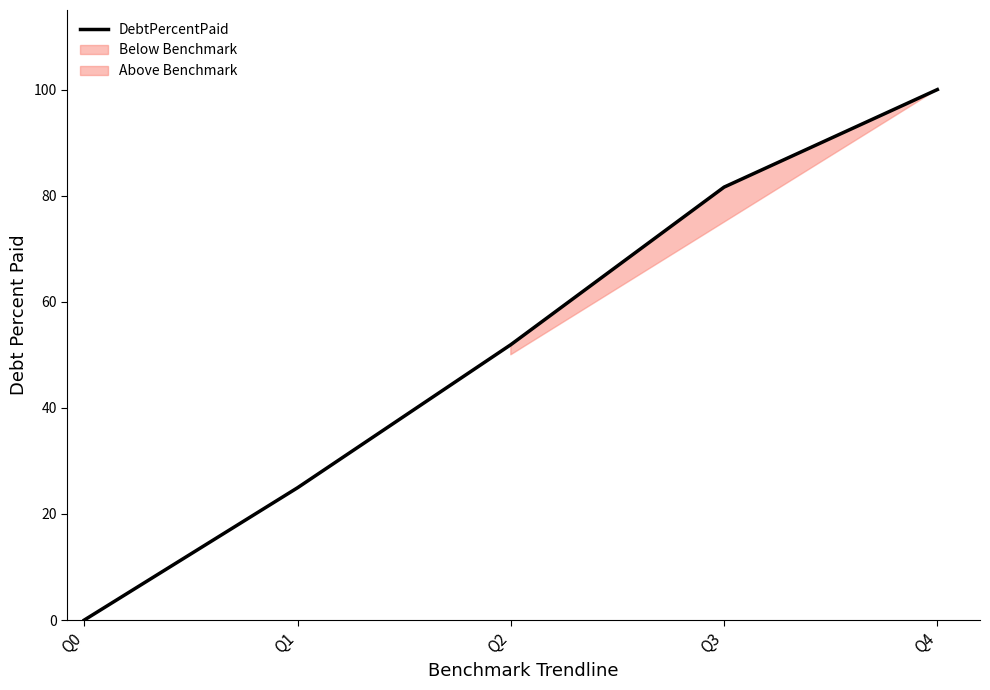

Approximately how many times larger is the value at Q4 compared to Q2?

1.9